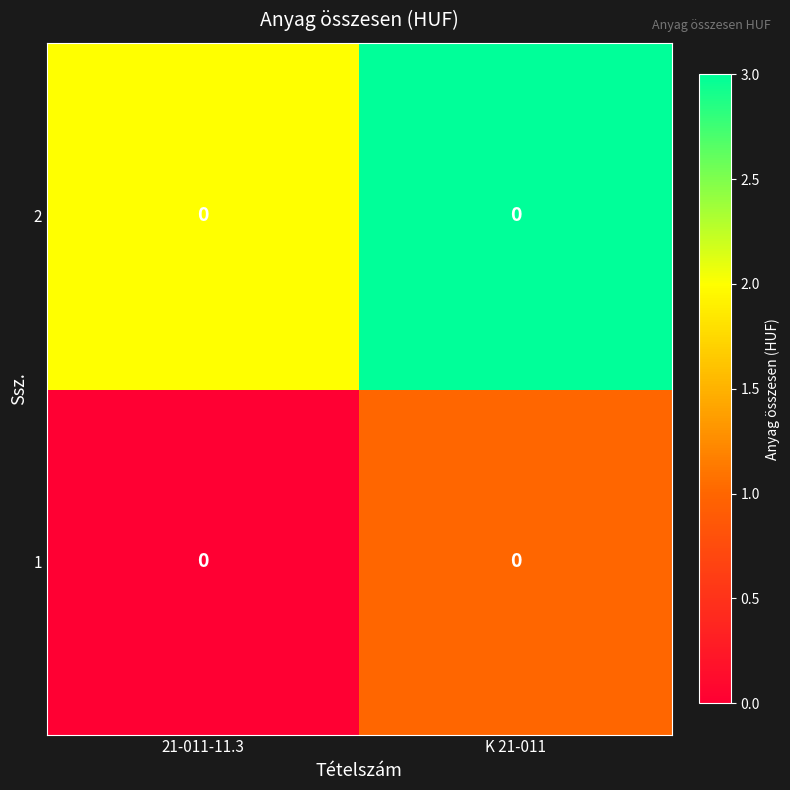

What is the sum of all 1 values?

1